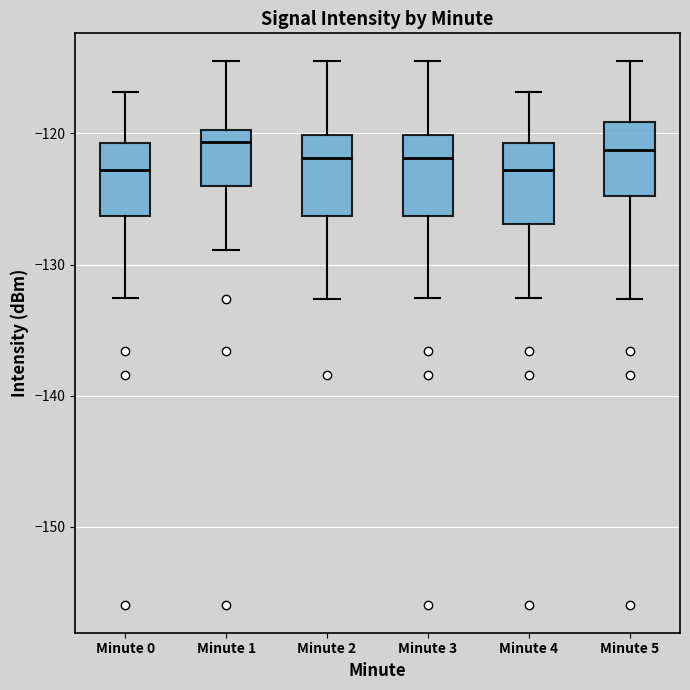

Where does the median line of the box for Minute 1 sit on the y-axis? The values are not printed on the chart, so give them approximately, as read against the axis.

-121